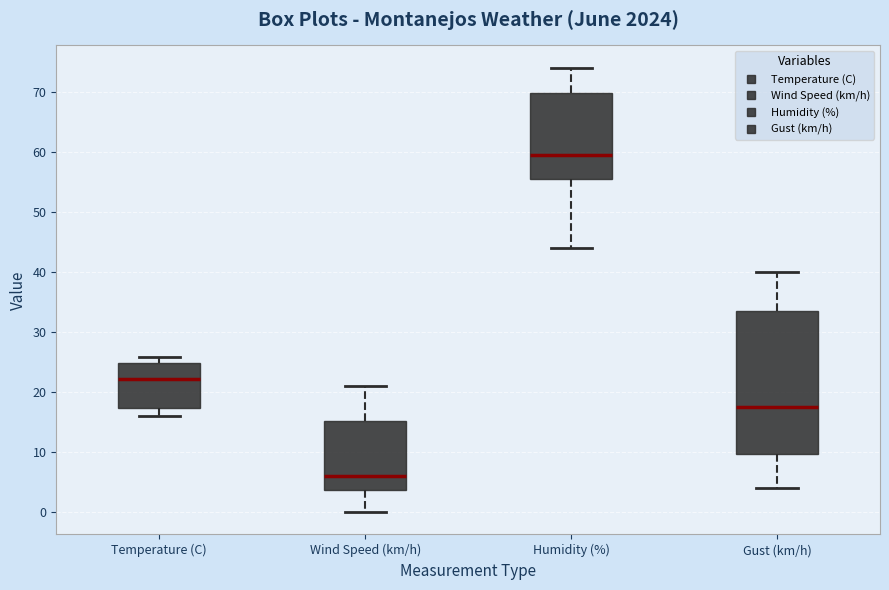

Comparing the boxes themselves (not the whiskers), which one is the tallest?

Gust (km/h)